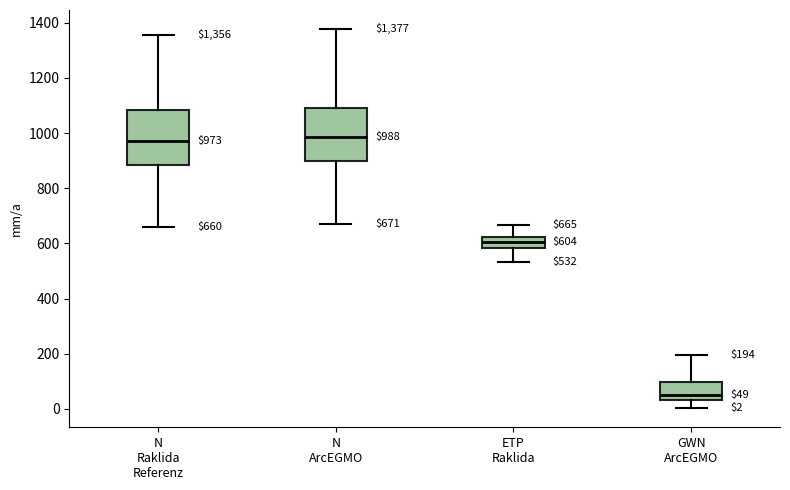

Which box's median line is the lowest?

GWN ArcEGMO